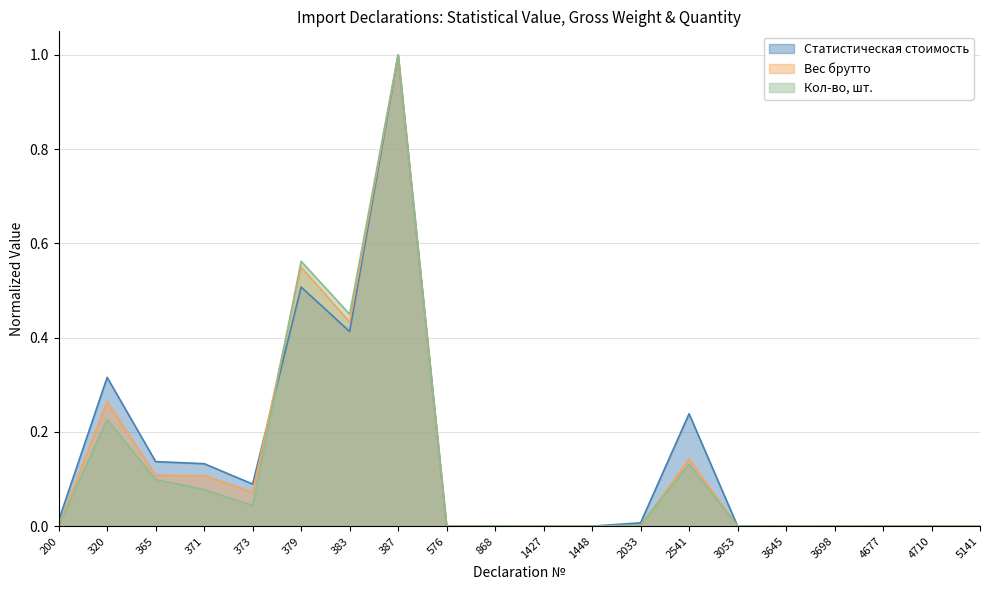

Where is the first local minimum for Статистическая стоимость?

373